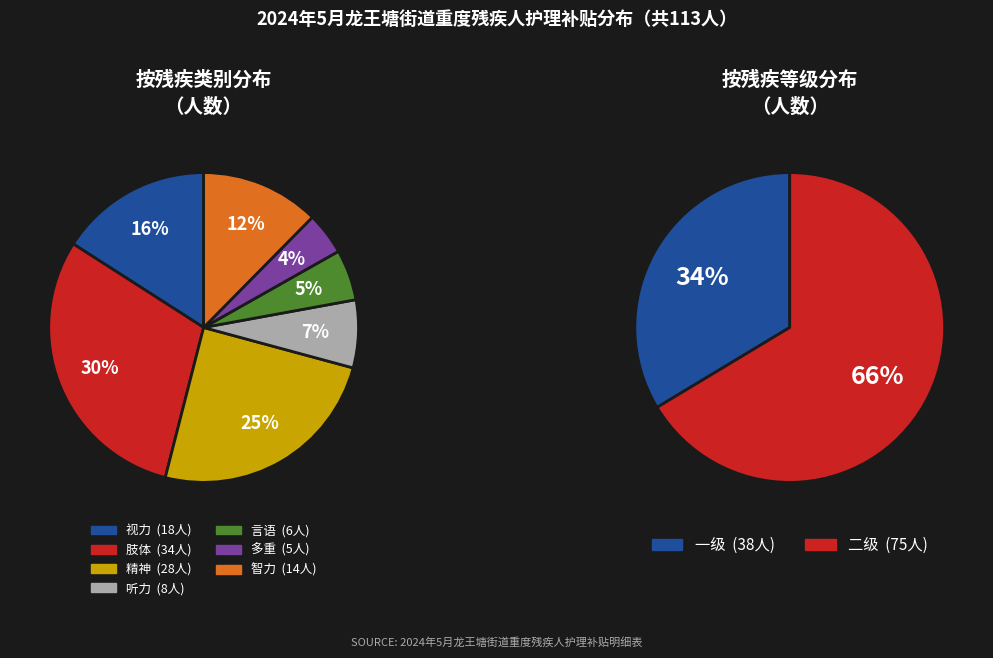

Does 智力 represent more than half of the total?

No